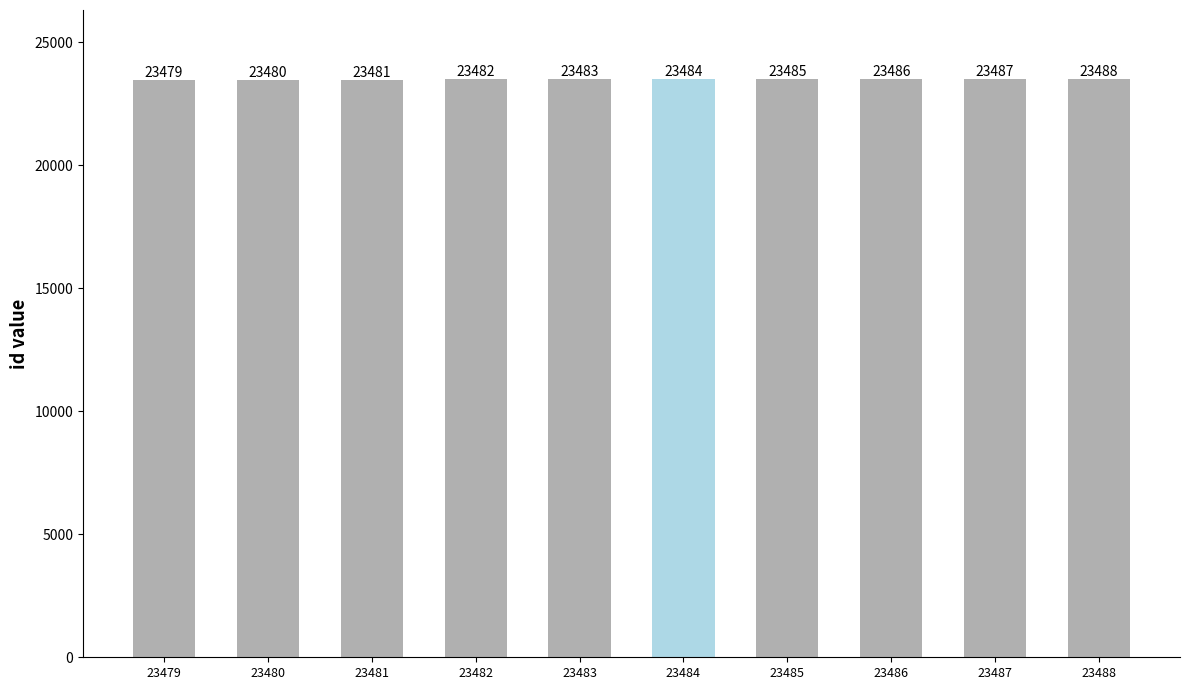

What is the average value?

23484